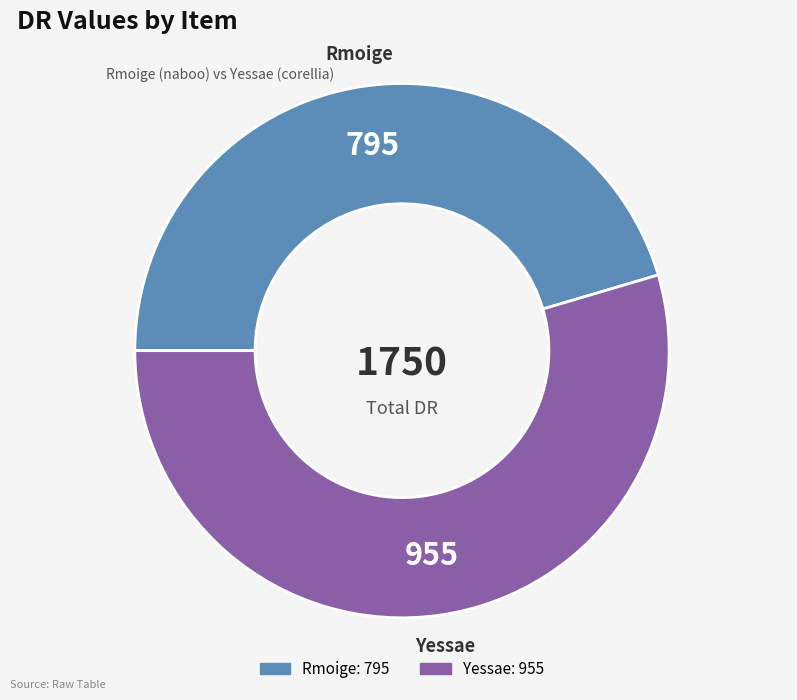

Does Yessae represent more than half of the total?

Yes